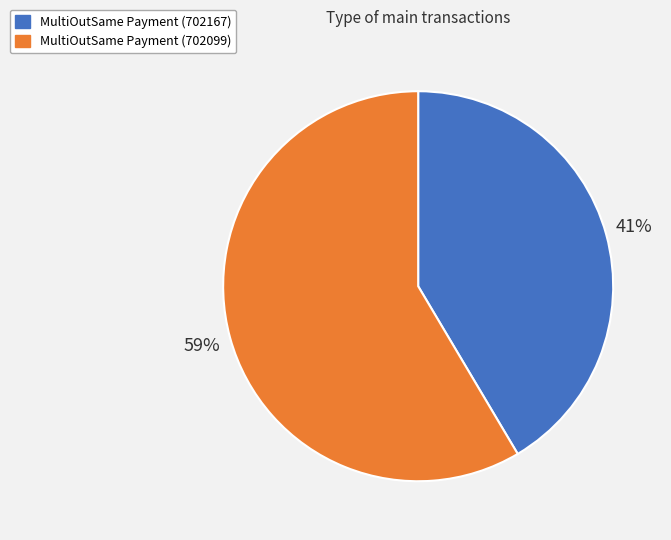

Which category has the smallest portion of the pie?

MultiOutSame Payment (702167)